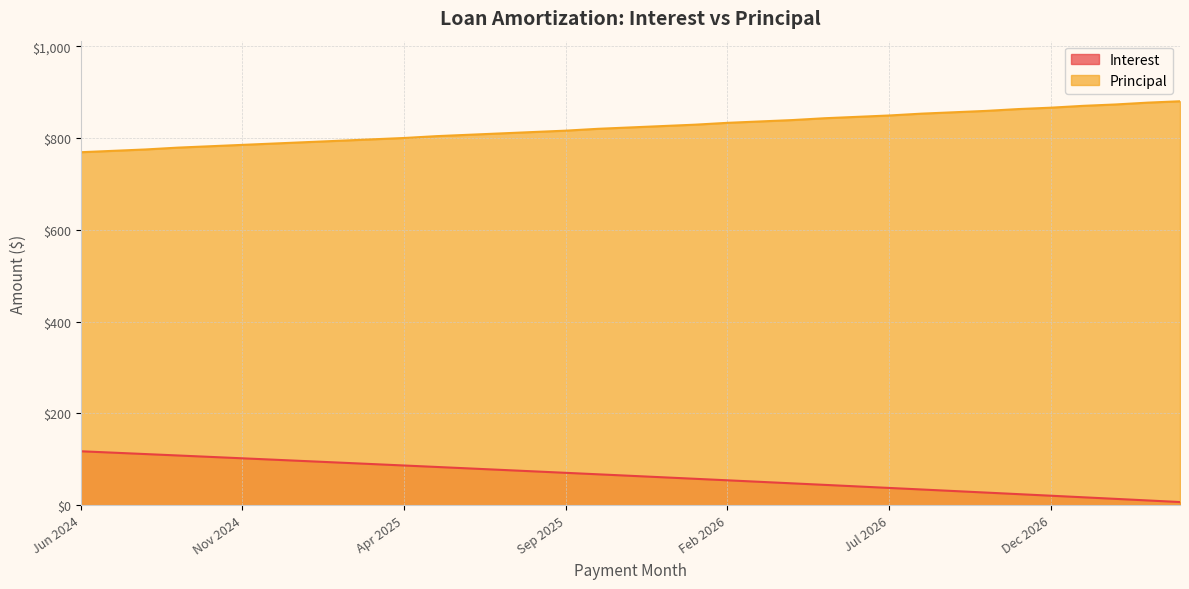

True or false: Principal has more than 2 points higher than both neighbors.

False